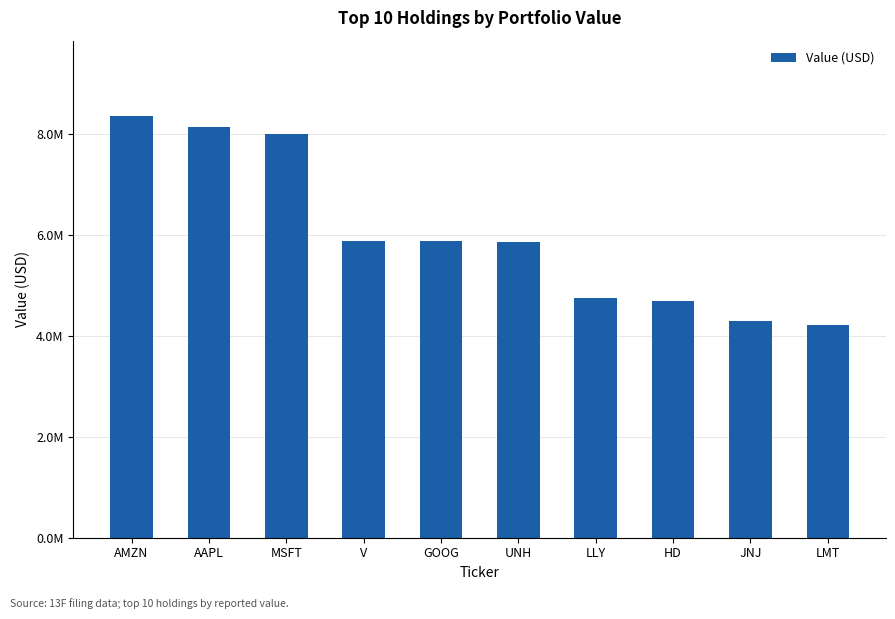

What is the difference between the second highest and minimum values?

3928000